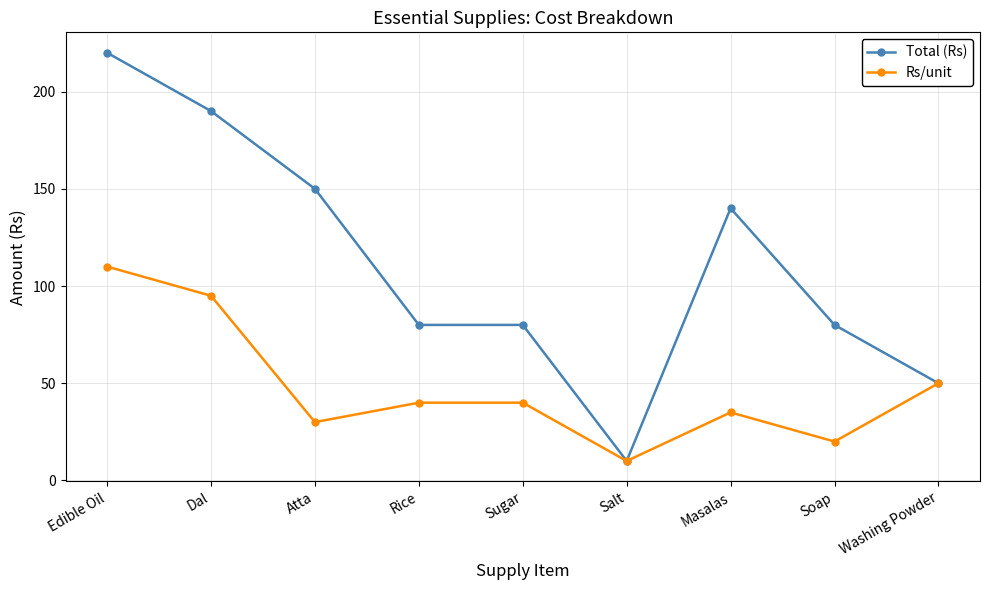

Reading left to right, what are all the values shown in this chart?

Total (Rs): Edible Oil=220	Dal=190	Atta=150	Rice=80	Sugar=80	Salt=10	Masalas=140	Soap=80	Washing Powder=50
Rs/unit: Edible Oil=110	Dal=95	Atta=30	Rice=40	Sugar=40	Salt=10	Masalas=35	Soap=20	Washing Powder=50